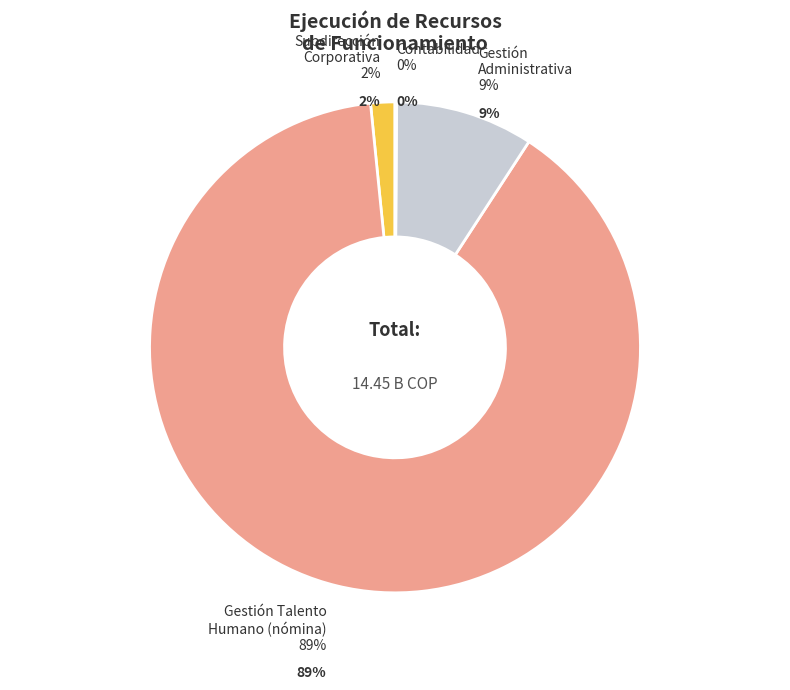

To the nearest percent, what is the average slice percentage?

25%